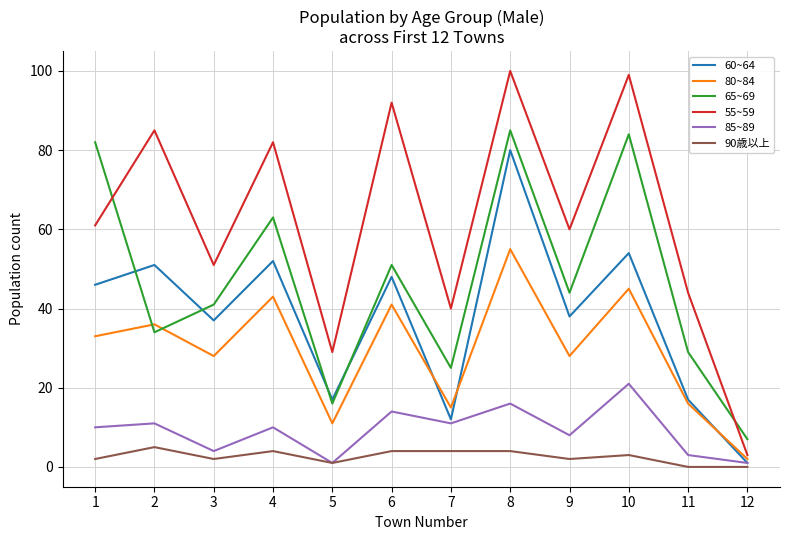

True or false: 65~69 has more than 2 points higher than both neighbors.

True